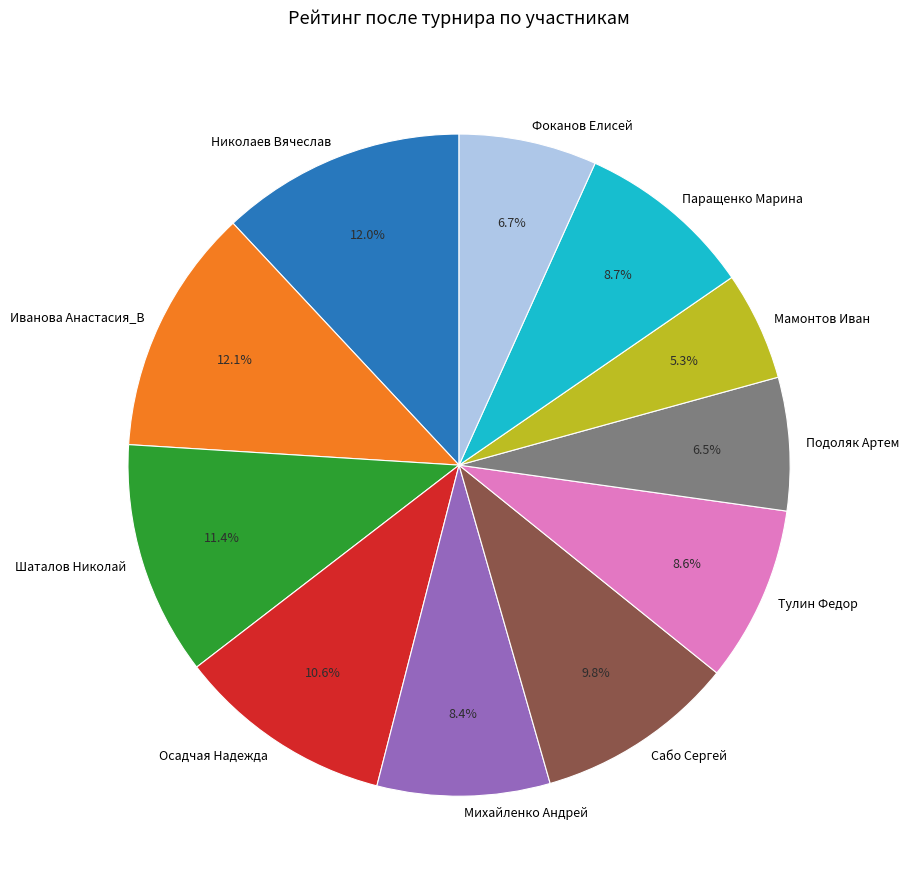

To the nearest percent, what is the difference between the largest and smallest slice percentages?

7%